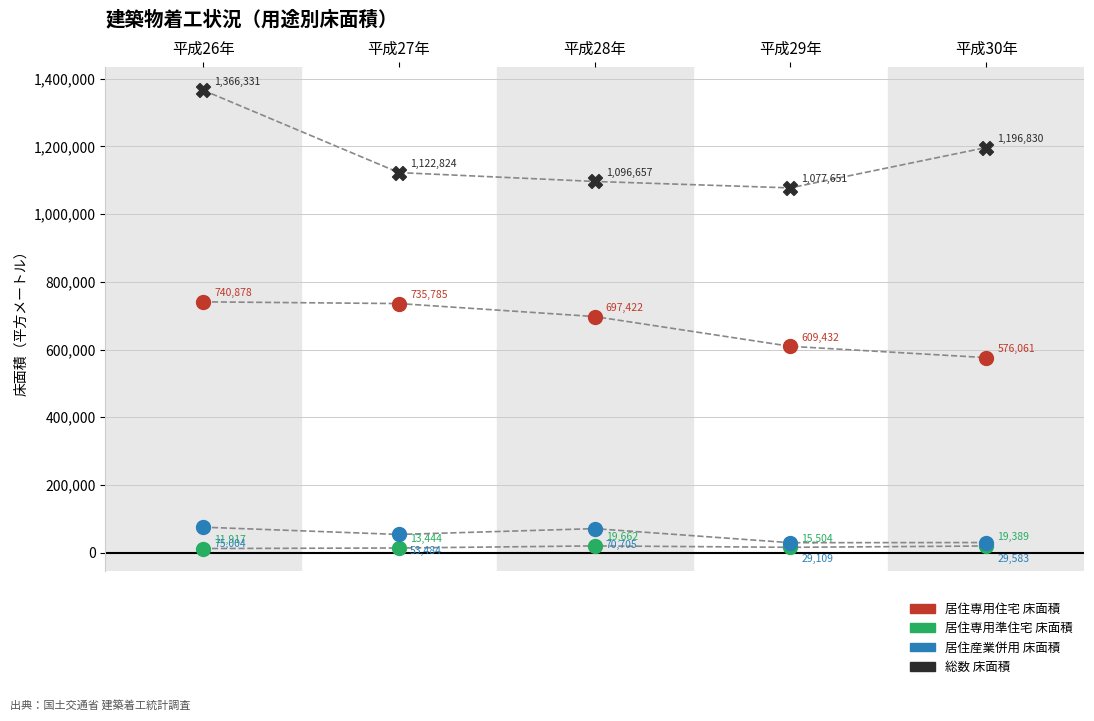

In the 居住専用住宅 床面積 series, what Y value is closest to 658469?

697422